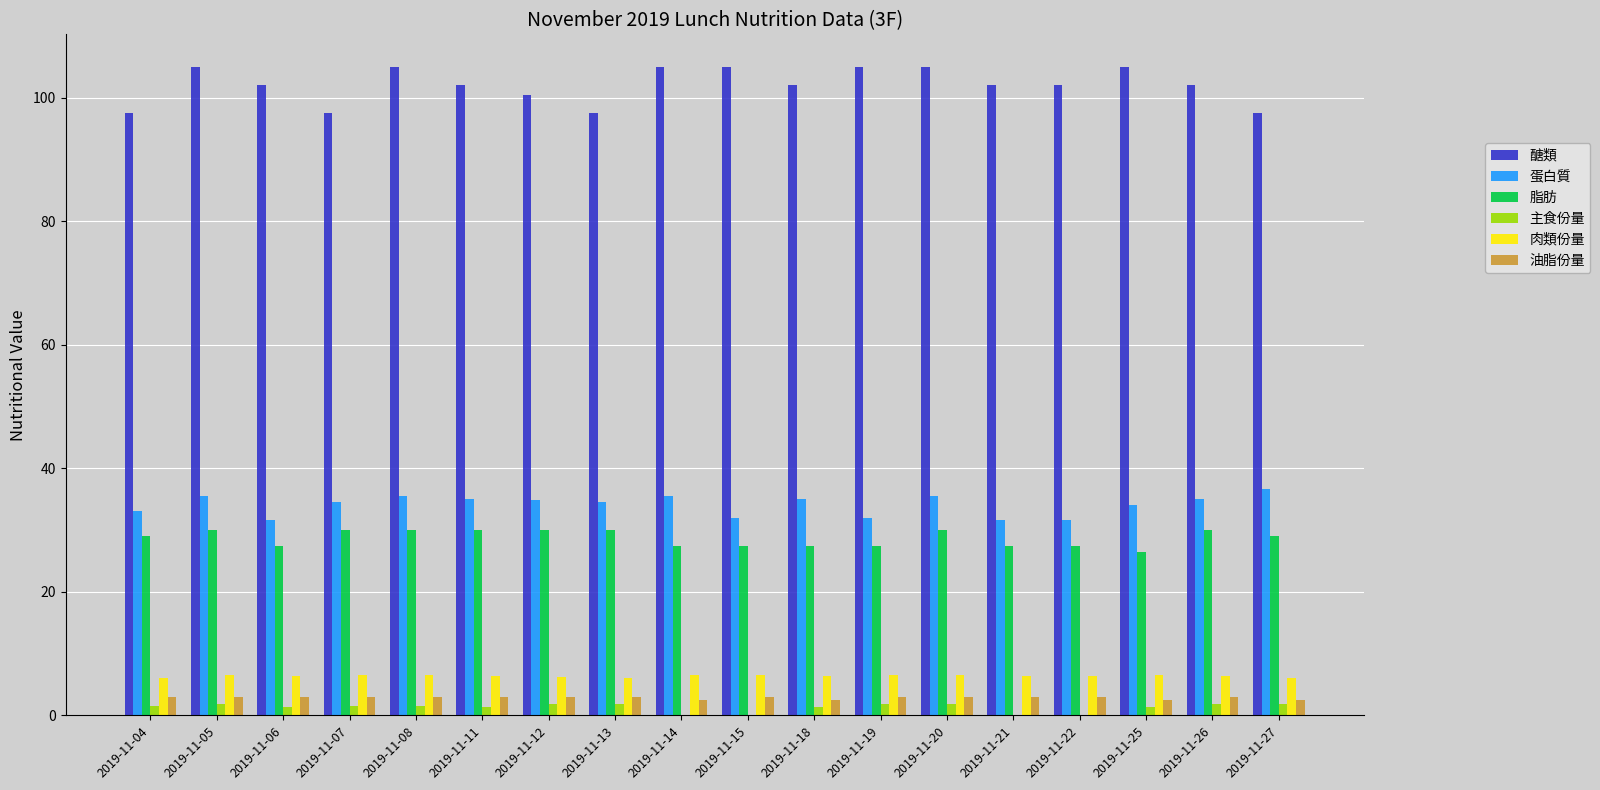

Count the 肉類份量 values in the range 6 to 7.

18